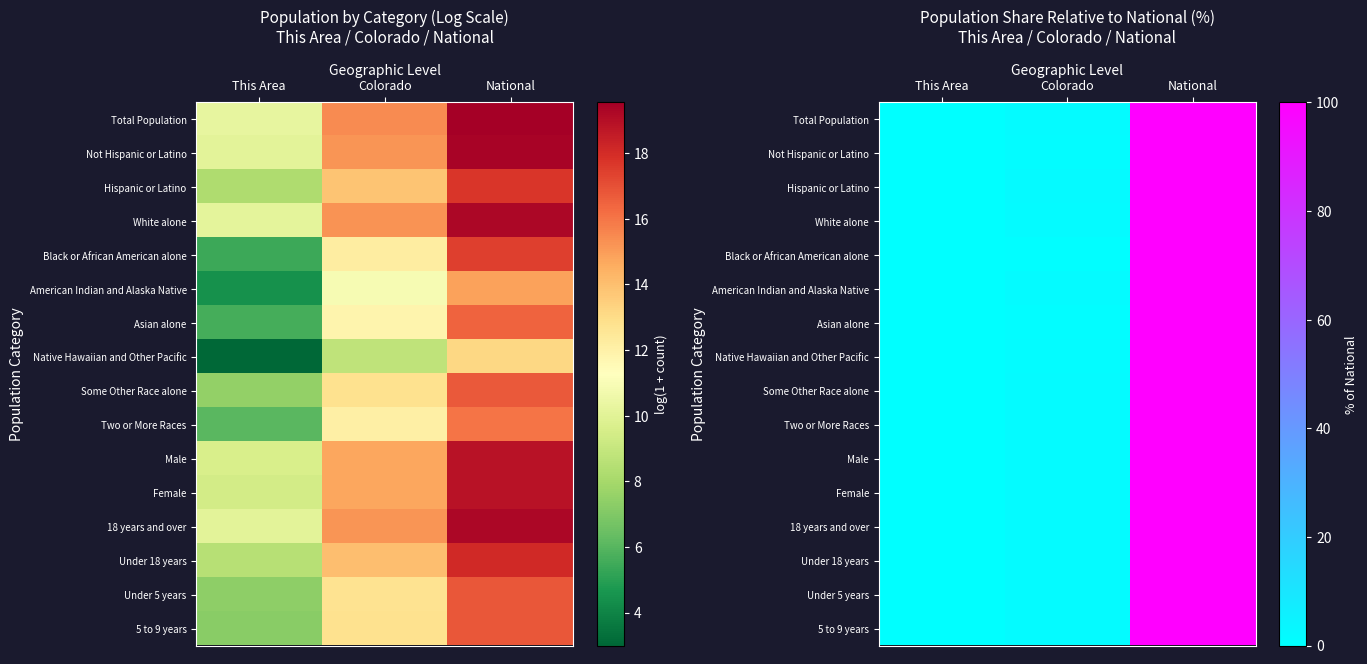

How many data points in Under 5 years are above 1?

2